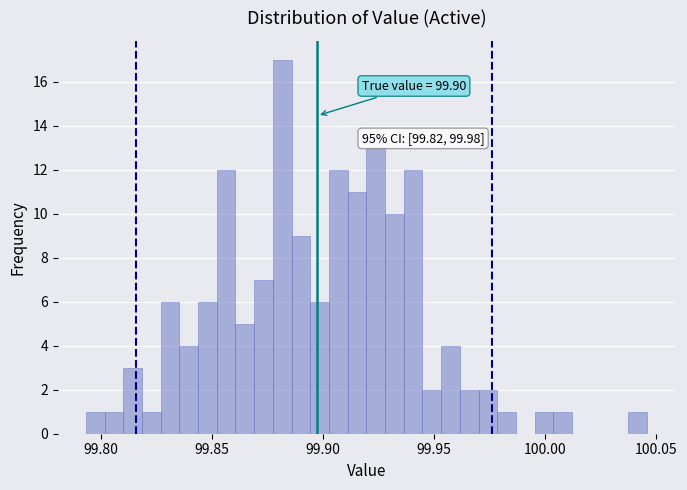

Around what value on the x-axis is the tallest bar? Give the approximate position of its centre, as read against the axis.

99.880